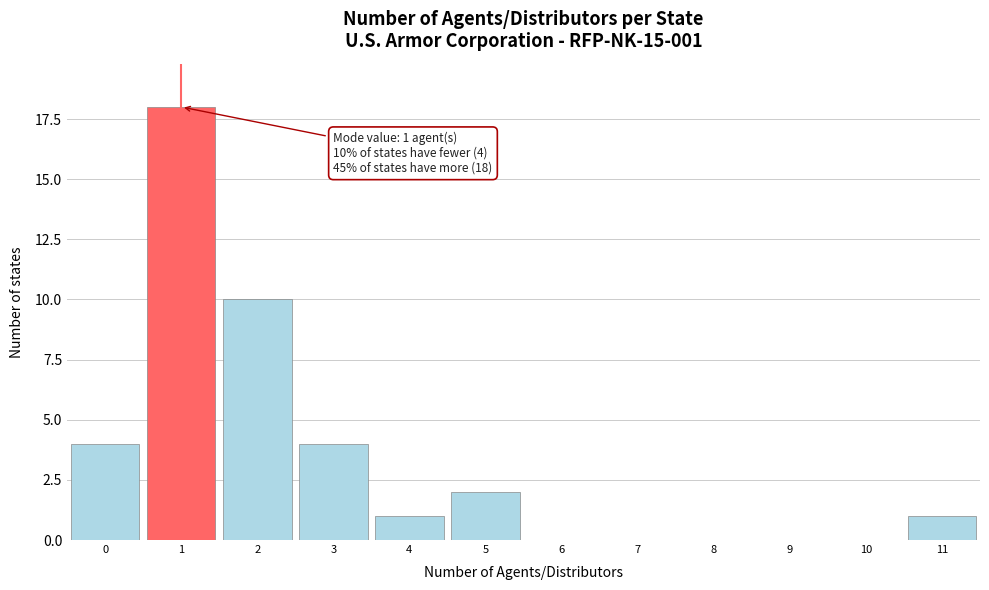

Over which range of the x-axis is the bar tallest?

0.5 to 1.5